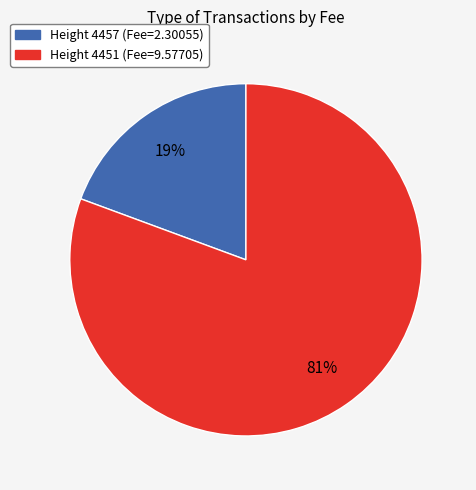

To the nearest percent, what is the average slice percentage?

50%